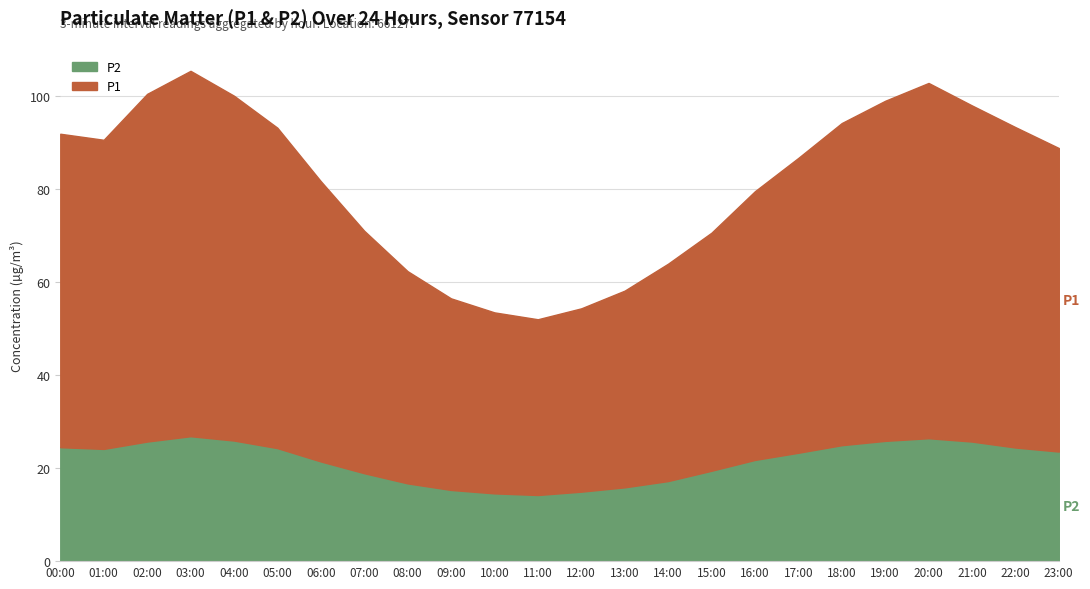

What is the average value of the P1 series?

59.7